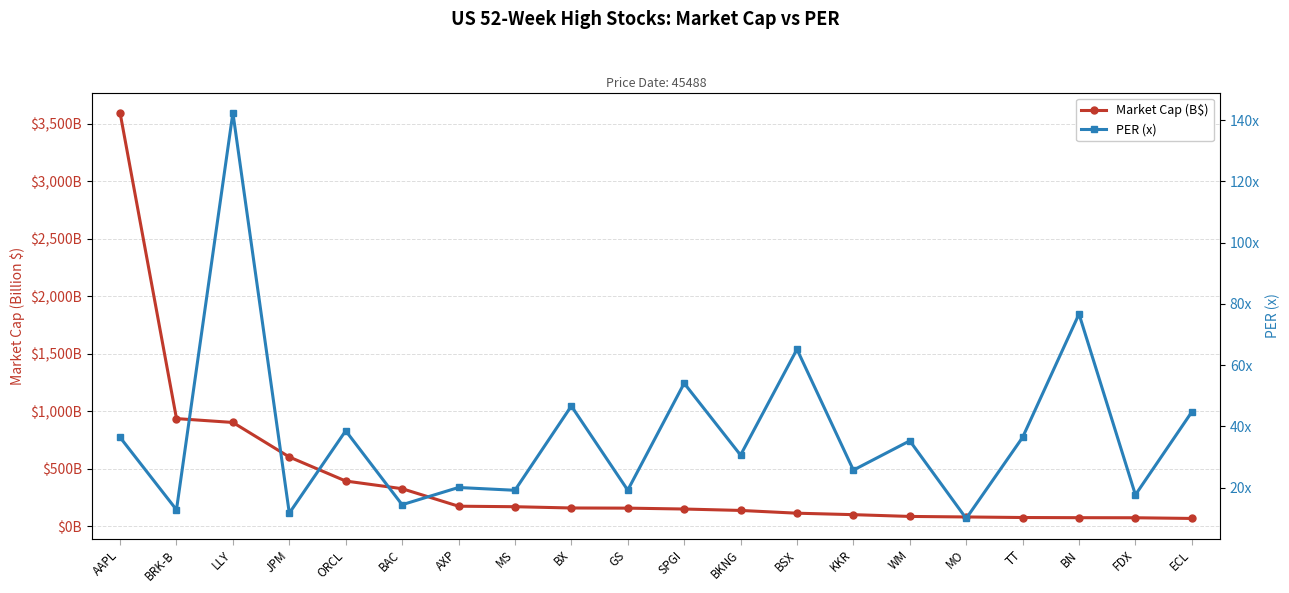

What is the average value of the Market Cap (B$) series?

419.9